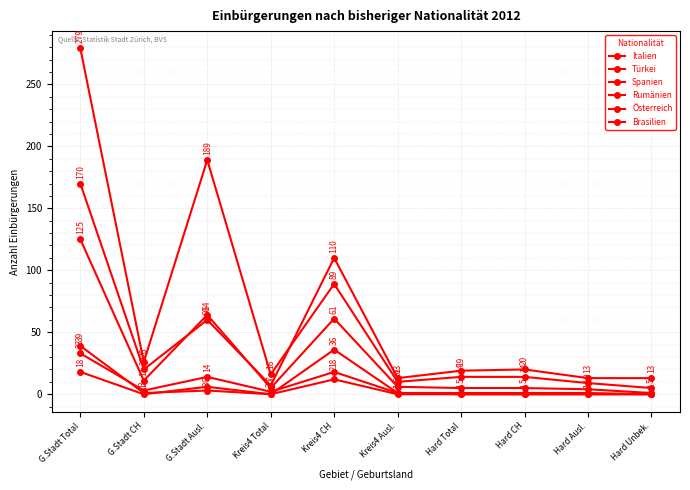

Which label corresponds to the smallest value in the chart?

G.Stadt CH